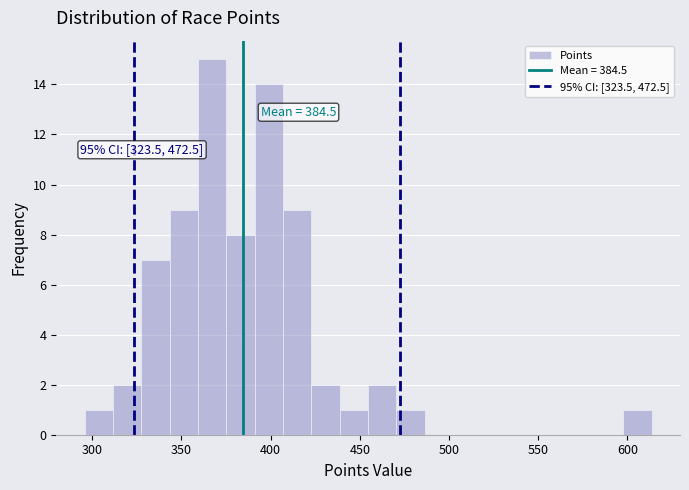

Read against the x-axis, roughly where is the centre of the tallest bar?

365